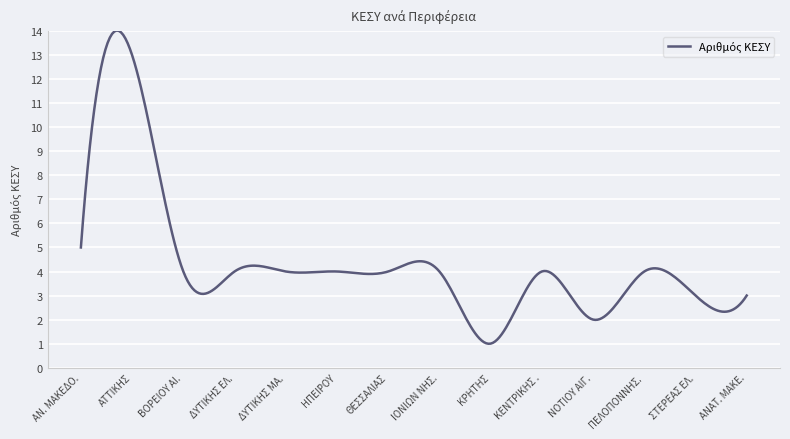

How many distinct data groups are displayed?

1